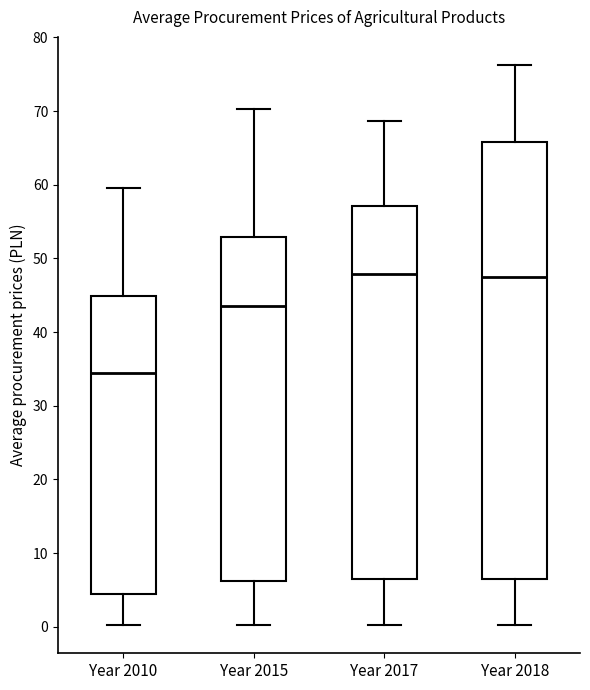

Where does the upper whisker of the box for Year 2010 end on the y-axis? The values are not printed on the chart, so give them approximately, as read against the axis.

59